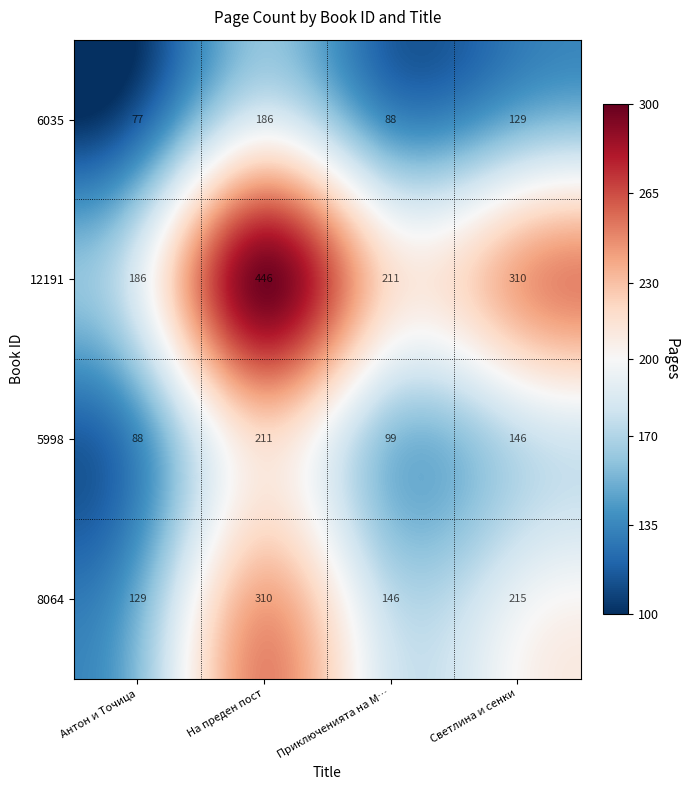

Rank the series by their maximum value, from highest to lowest.

12191, 8064, 5998, 6035